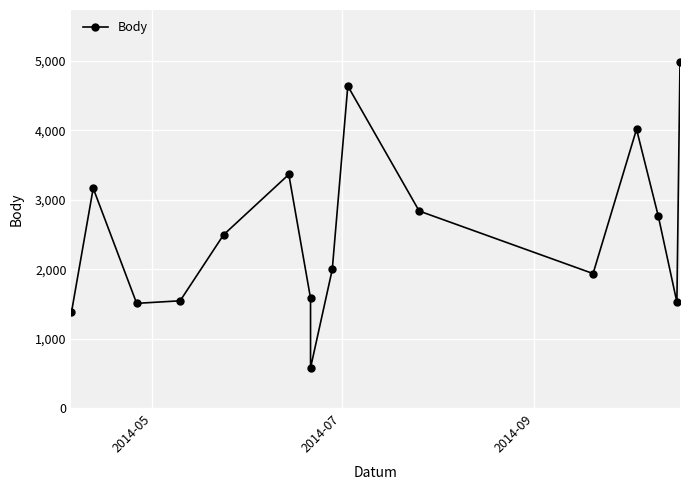

True or false: the data shows 4425 at 4.

False